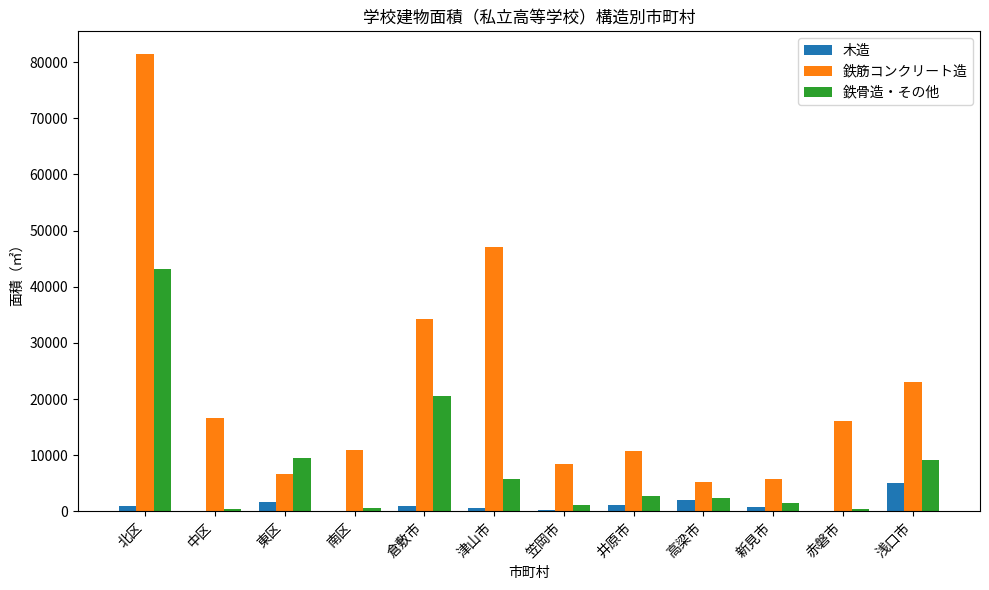

What value does the 鉄骨造・その他 series have at 倉敷市?

20551